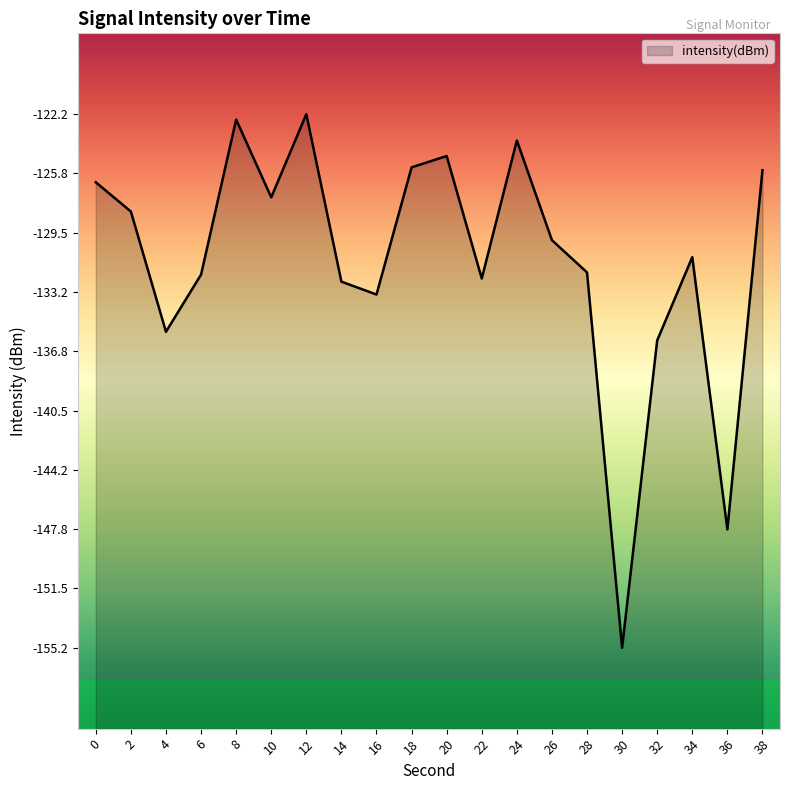

At which category does the data reach its first local valley?

4